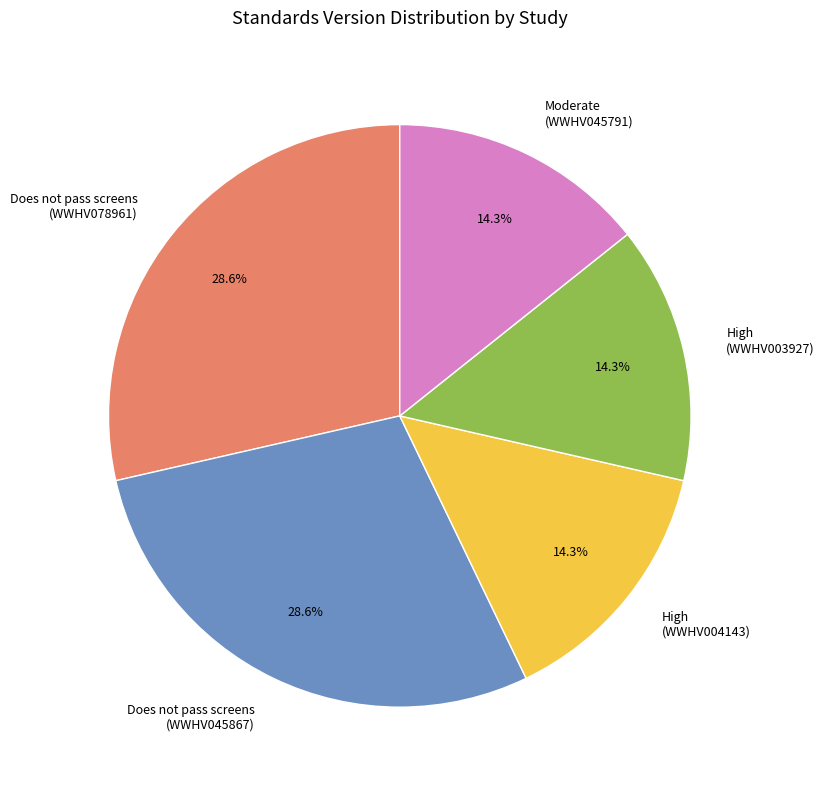

Combined, do Does not pass screens (WWHV078961) and Does not pass screens (WWHV045867) account for over 50%?

Yes